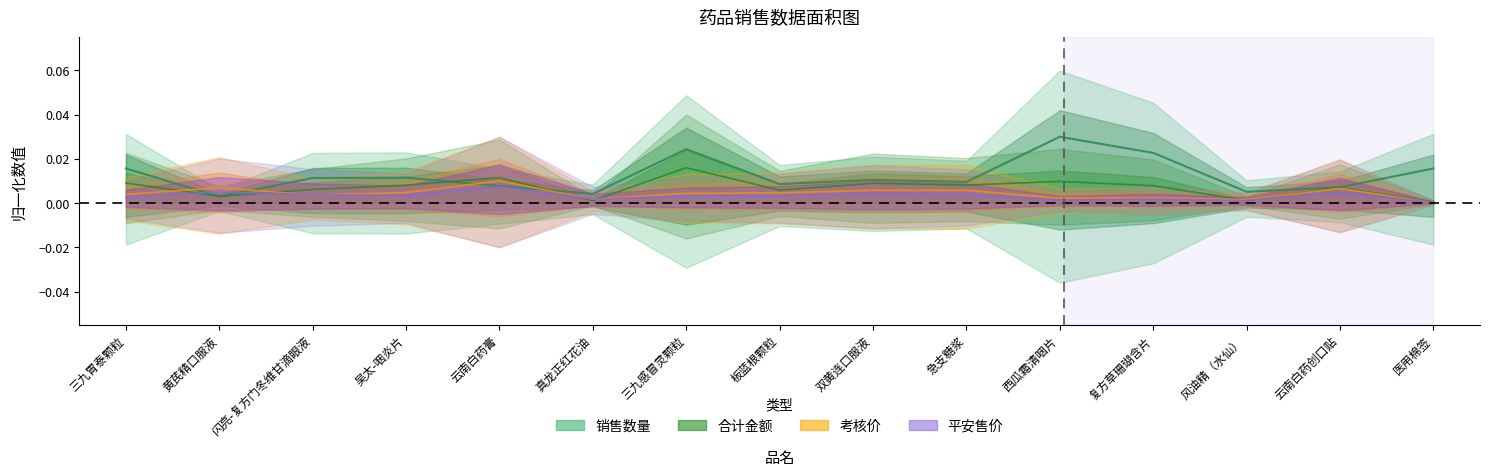

The value of 考核价 at 西瓜霜清咽片 is 0.0. True or false?

False